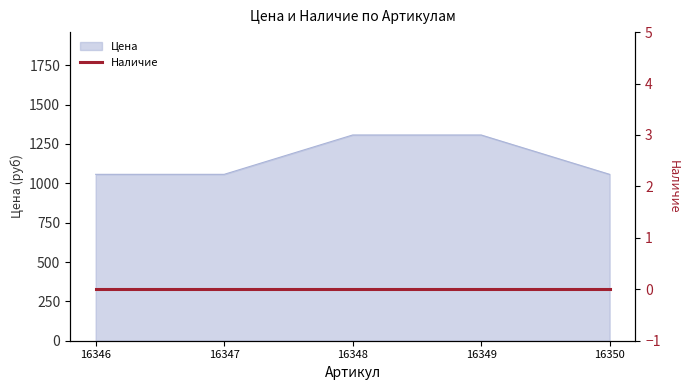

How many lines are shown in the chart?

1